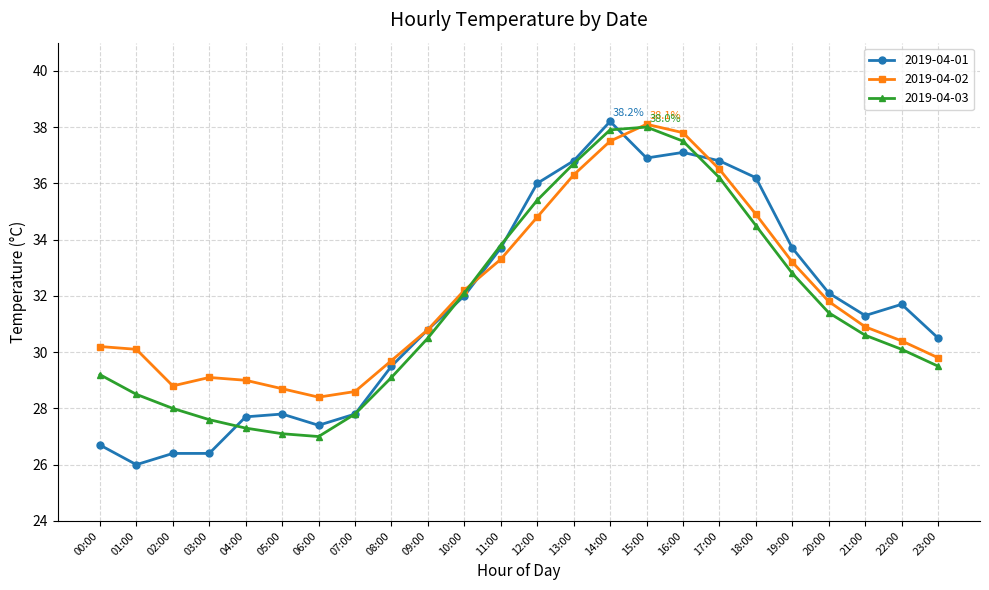

What is the average value of the 2019-04-02 series?

32.1